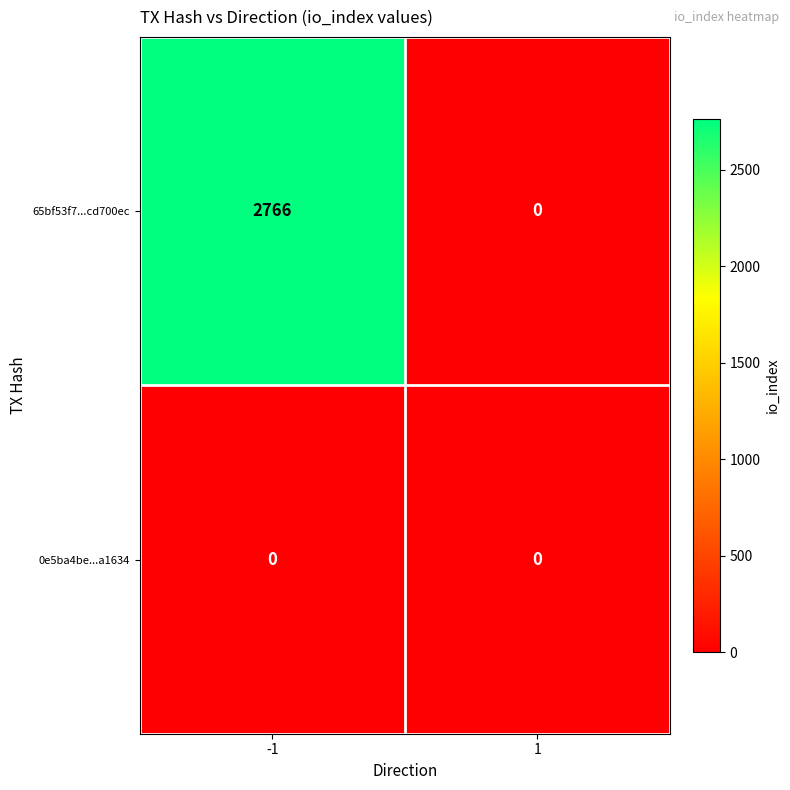

Between -1 and 1, which series saw the biggest shift?

65bf53f7...cd700ec